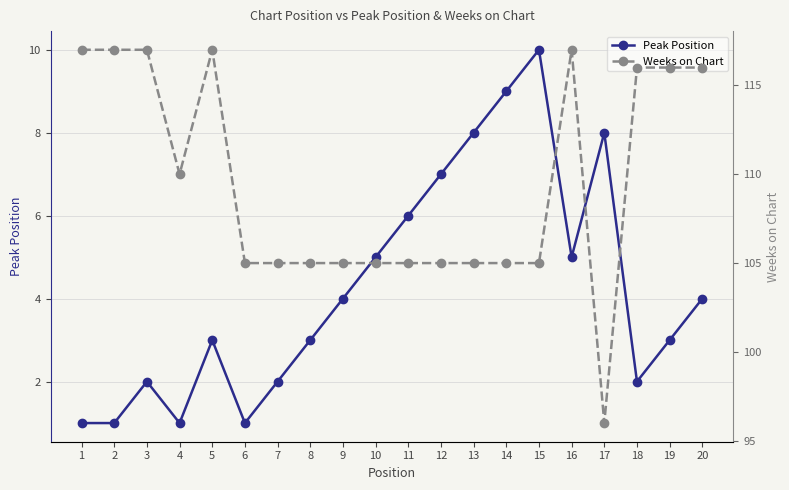

True or false: Peak Position and Weeks on Chart intersect in this chart.

False